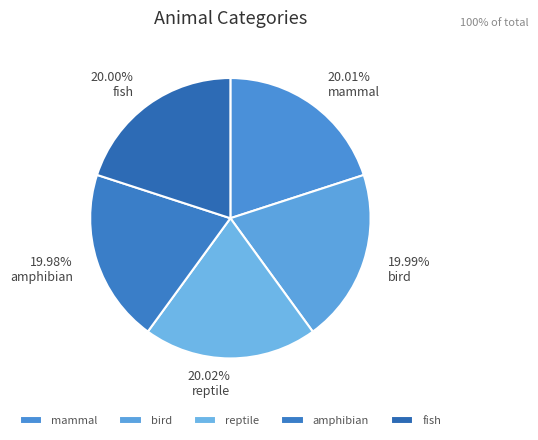

Is the sum of amphibian and mammal greater than half?

No